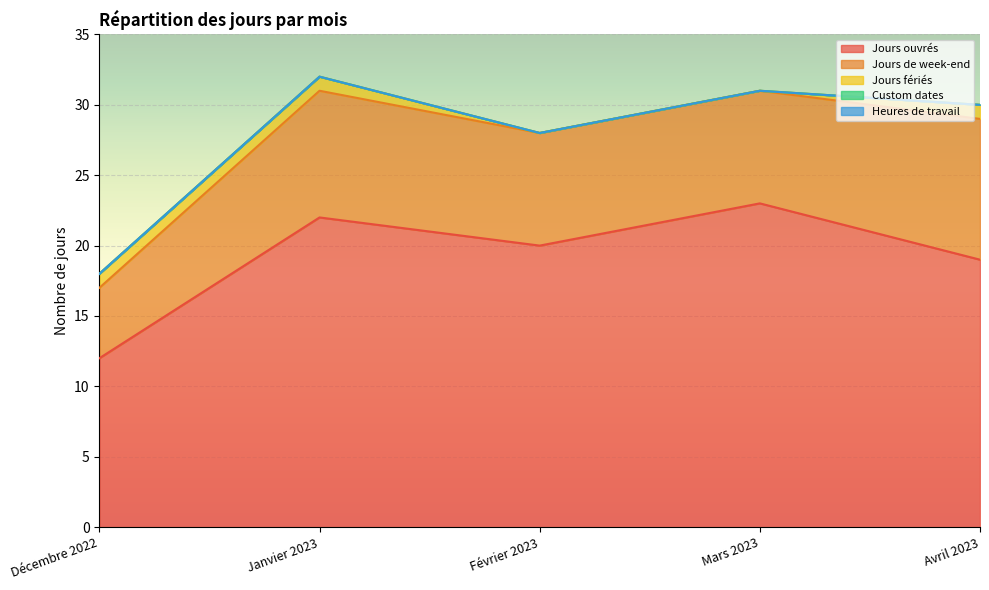

True or false: Jours ouvrés and Jours de week-end cross at least once.

False